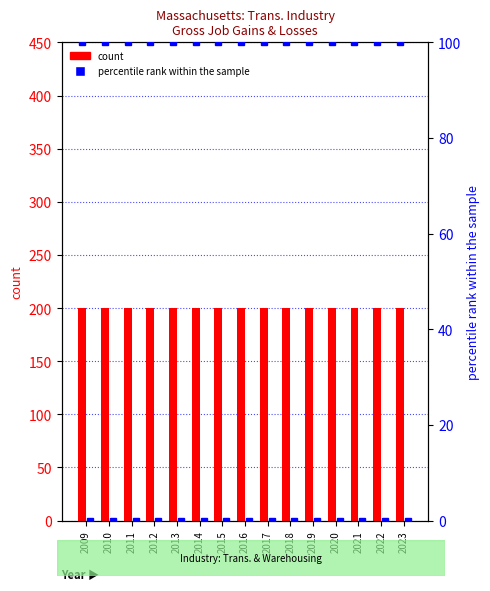

How many bars are there in total?

30